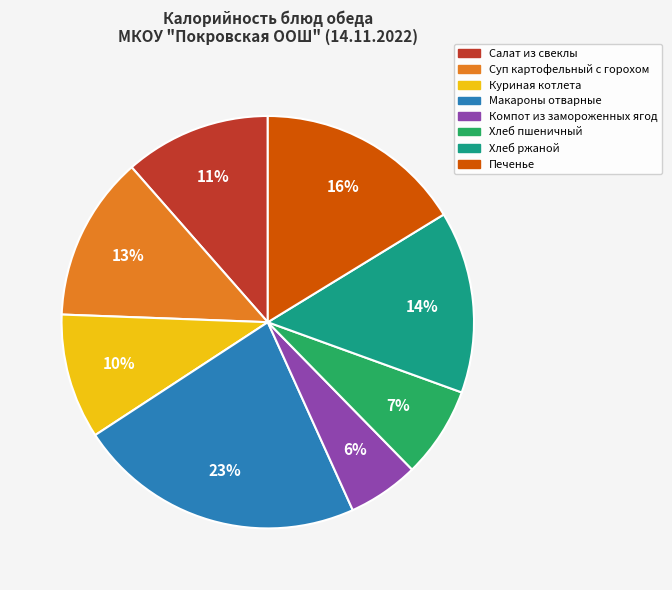

Which category has the biggest portion of the pie?

Макароны отварные